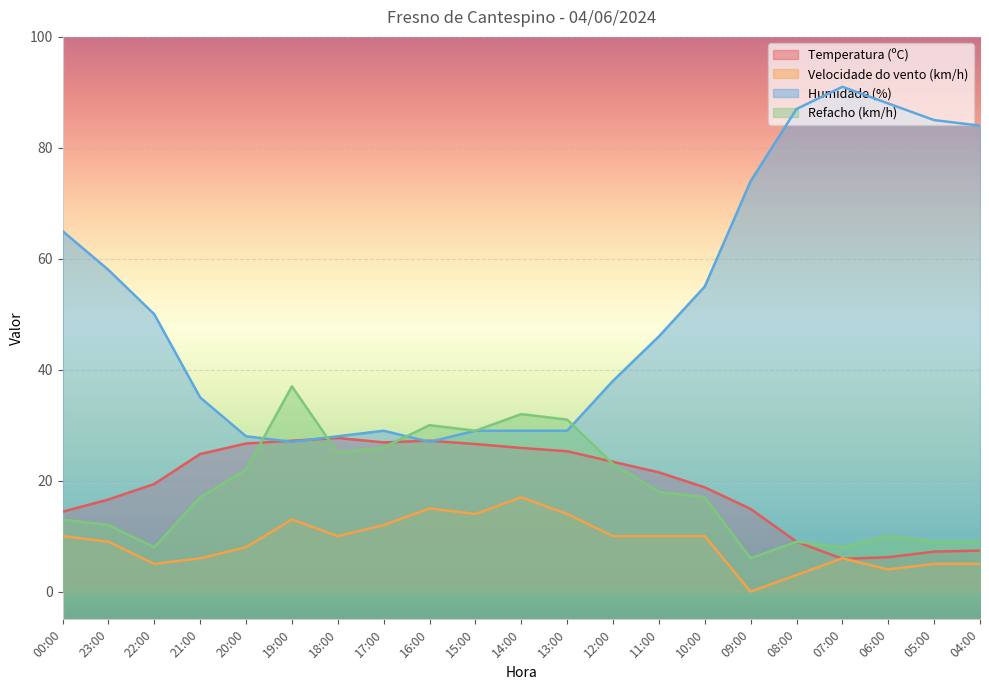

Which series ends up on top after the final intersection of Humidade (%) and Temperatura (ºC)?

Humidade (%)